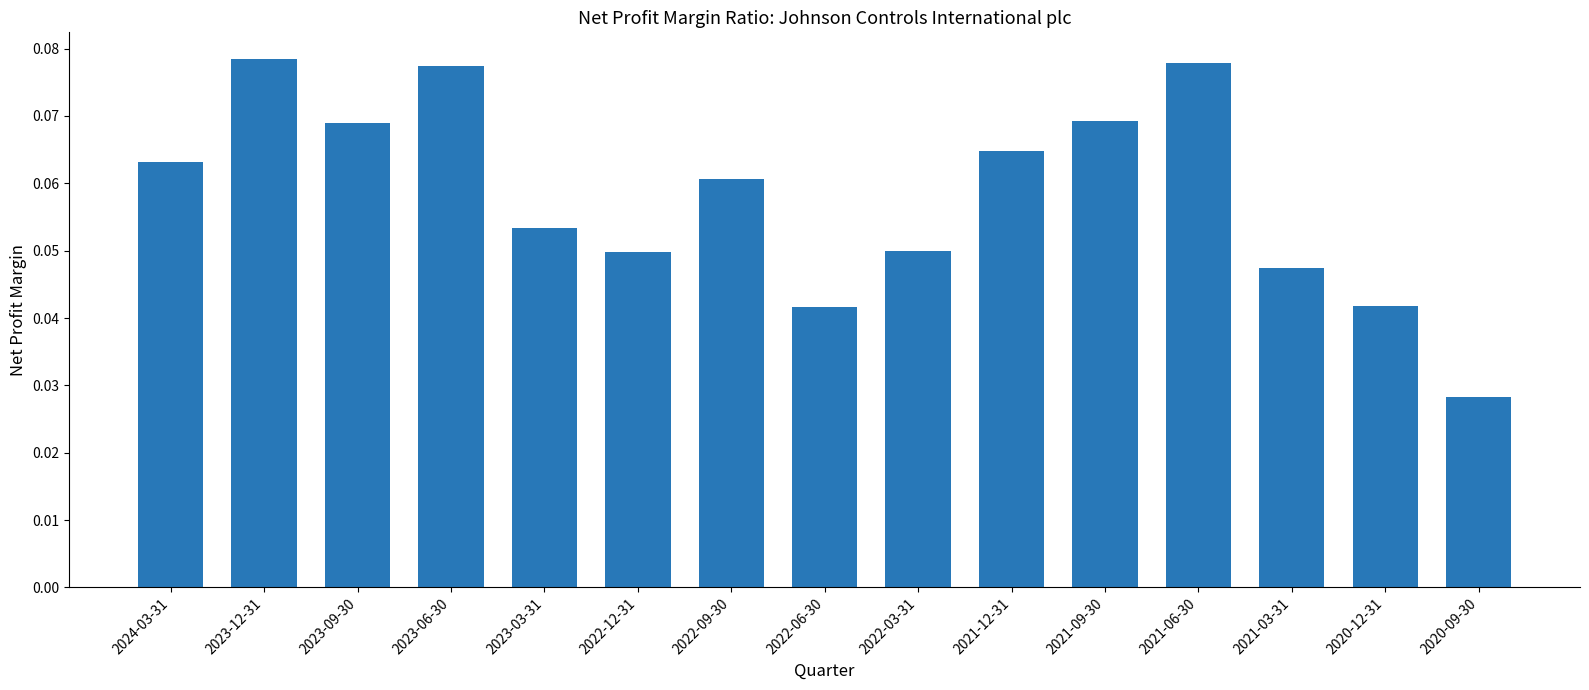

Which category has the lowest value across all series?

2020-09-30